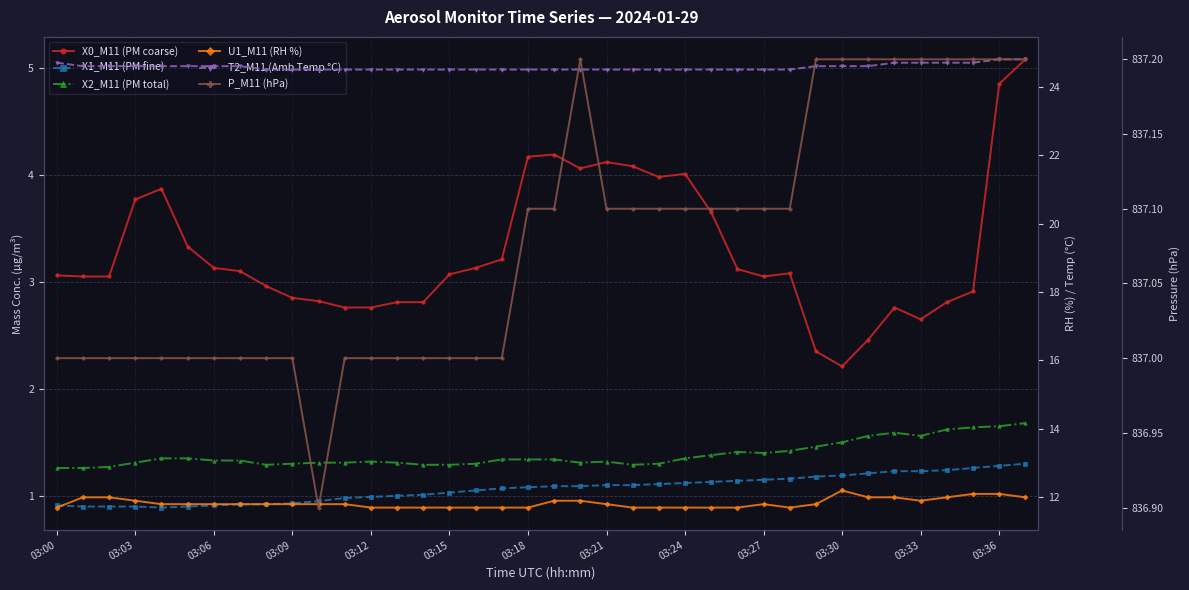

Which category has the highest value in the T2_M11 (Amb Temp °C) series?

03:36